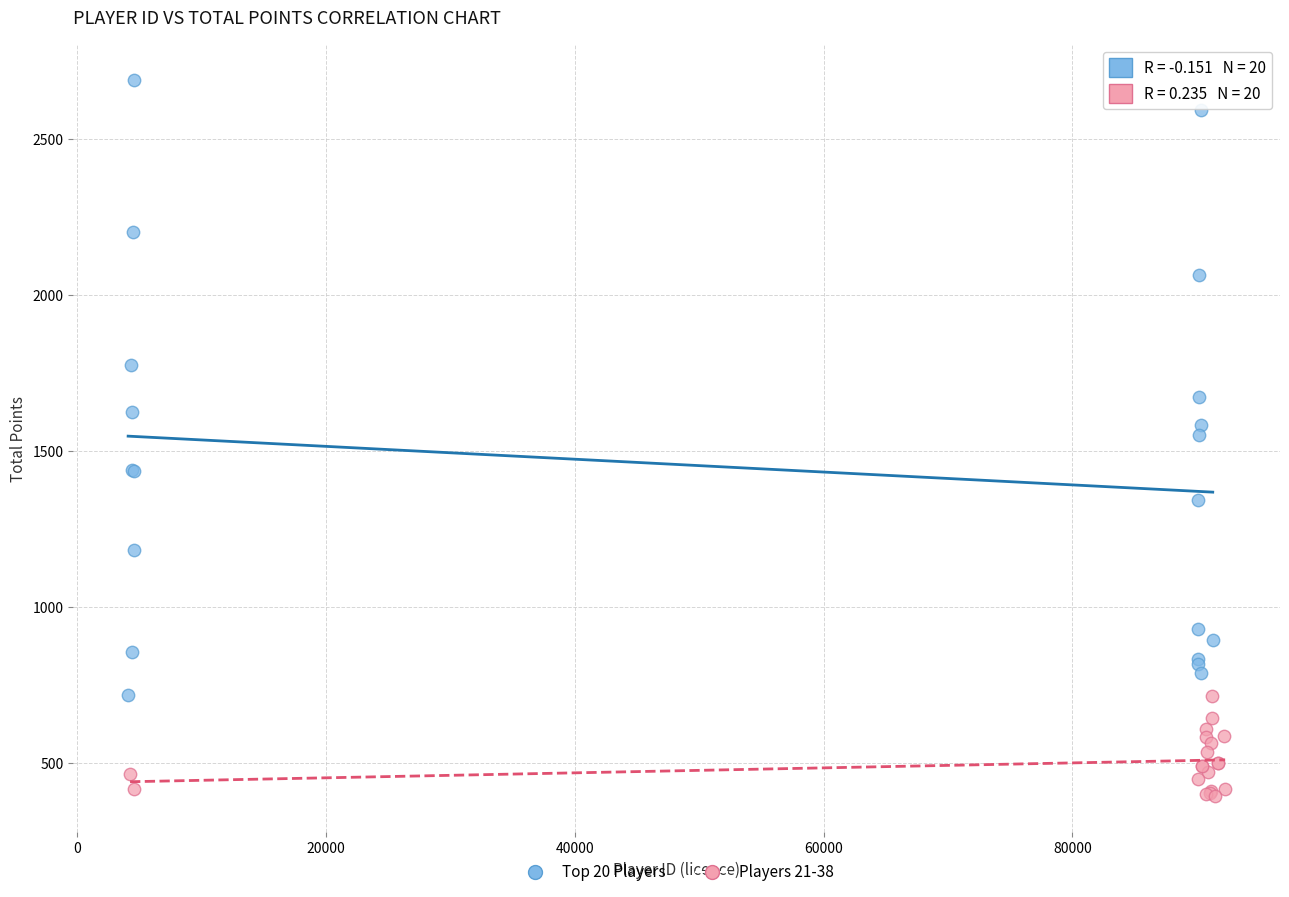

Which series has the largest Y range (max minus min)?

Top 20 Players